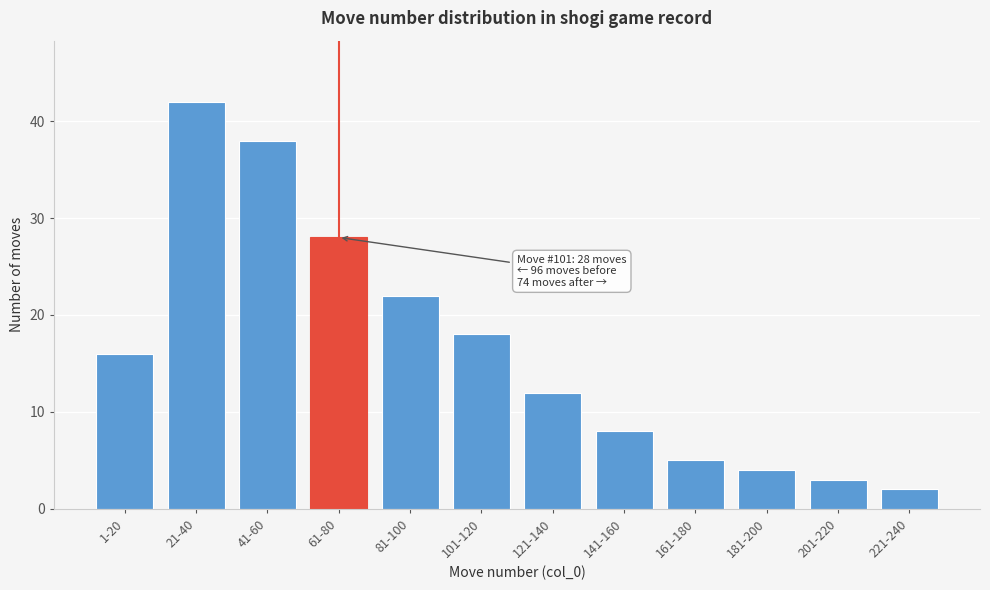

Reading left to right, list all the values displayed in this chart.

1-20=16	21-40=42	41-60=38	61-80=28	81-100=22	101-120=18	121-140=12	141-160=8	161-180=5	181-200=4	201-220=3	221-240=2